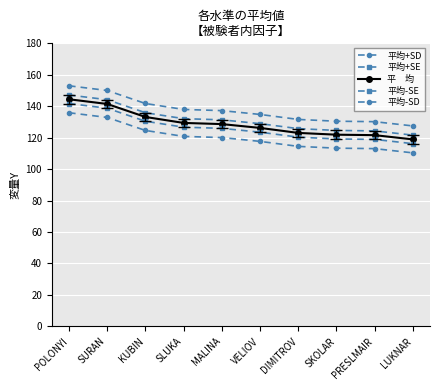

How many data points does each series have?

10